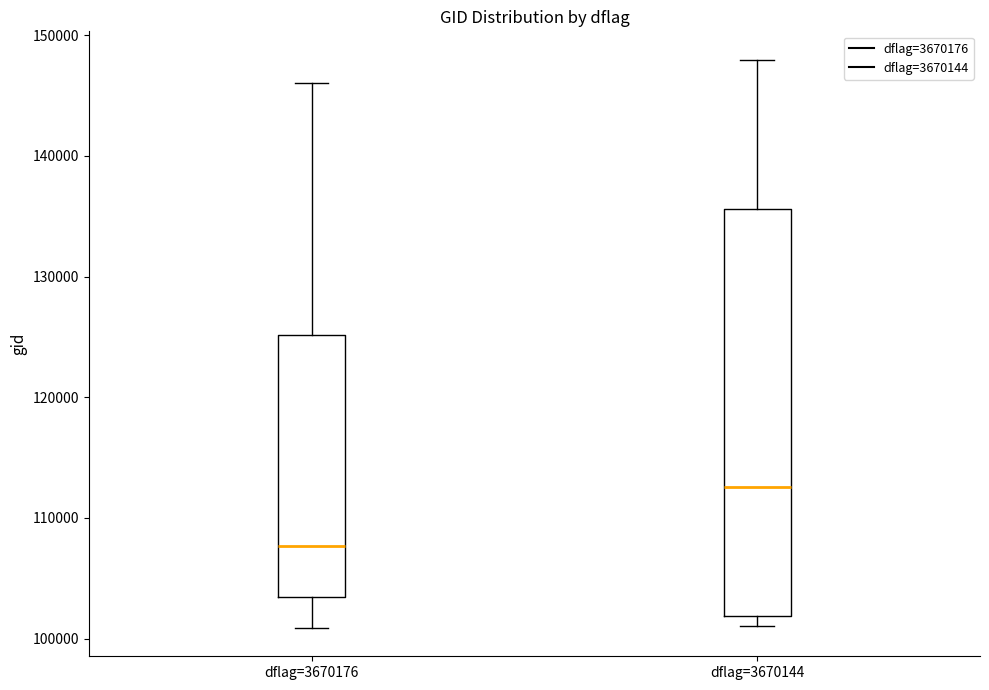

Where does the median line of the box for dflag=3670176 sit on the y-axis? The values are not printed on the chart, so give them approximately, as read against the axis.

108000